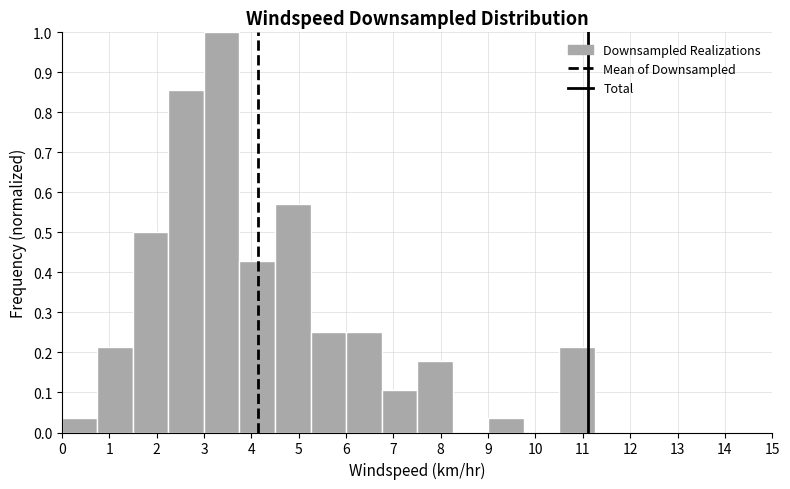

Over which range of the x-axis is the bar tallest?

3.00 to 3.75